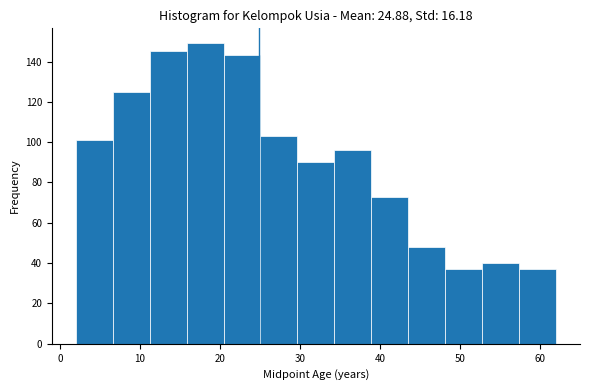

Reading left to right, transcribe this chart: for each bar, give the range it covers on the x-axis and its height. Neither the bar edges nor the heights are printed on the chart, so give them approximately, as read against the axes.

2 to 7: 102
7 to 11: 126
11 to 16: 146
16 to 20: 150
20 to 25: 144
25 to 30: 104
30 to 34: 90
34 to 39: 96
39 to 44: 74
44 to 48: 48
48 to 53: 38
53 to 57: 40
57 to 62: 38